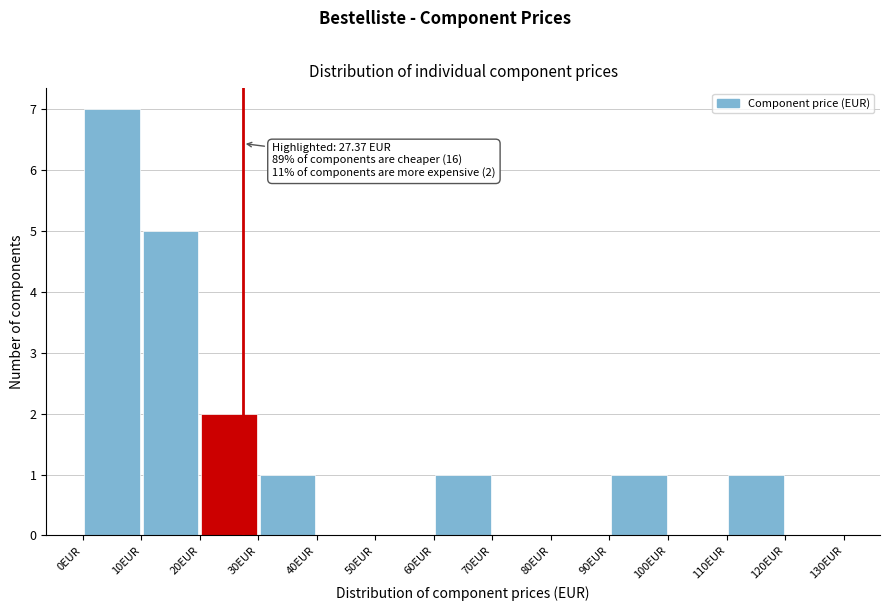

Which range on the x-axis has the tallest bar?

0 to 10